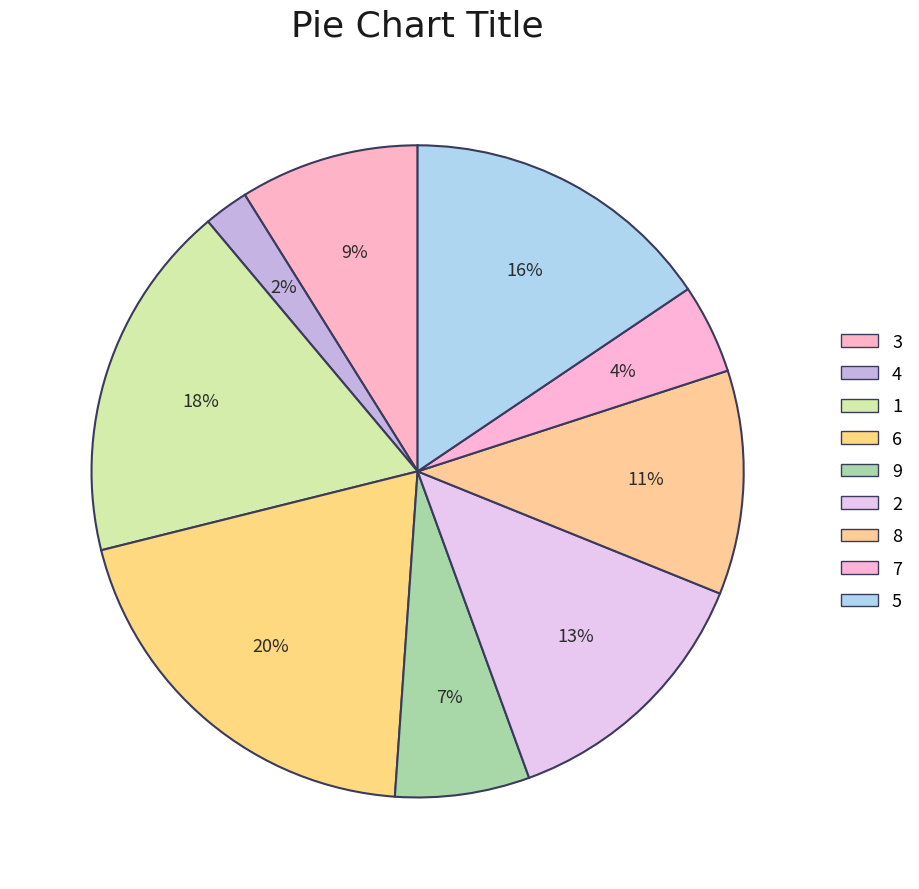

Combined, do 7 and 6 account for over 50%?

No